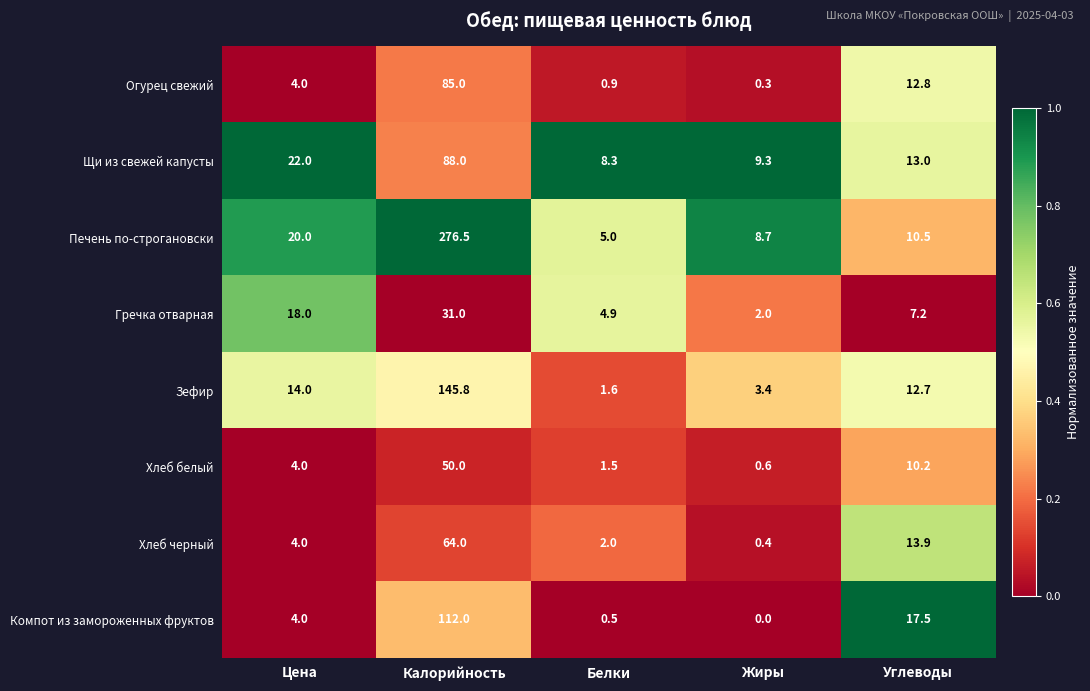

Rank the series by their maximum value, from highest to lowest.

Печень по-строгановски, Зефир, Компот из замороженных фруктов, Щи из свежей капусты, Огурец свежий, Хлеб черный, Хлеб белый, Гречка отварная